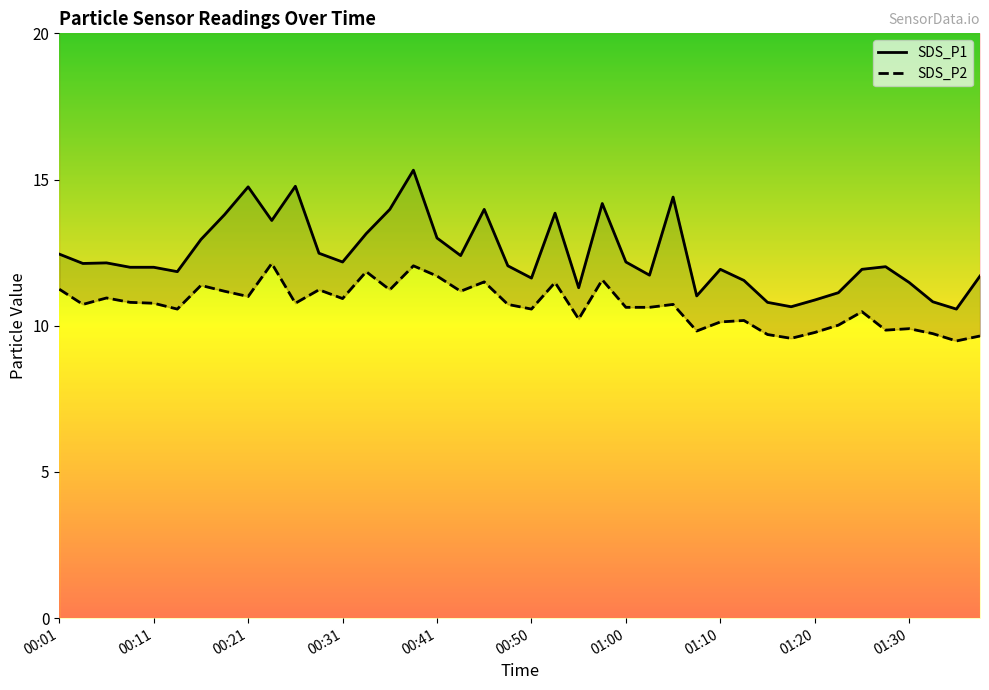

Which has a higher value, 00:24 or 01:30?

00:24